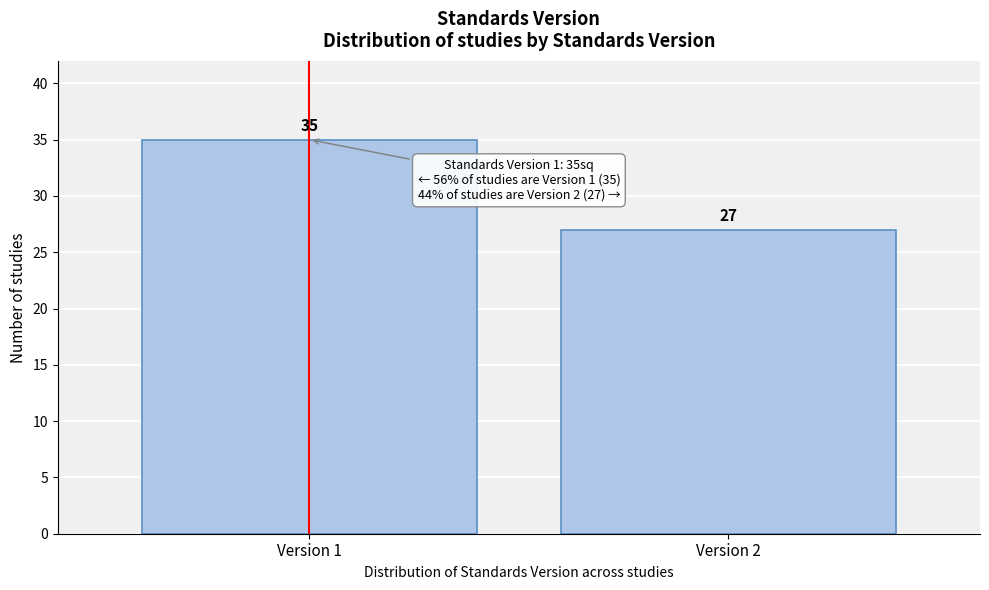

Reading left to right, extract all data points from this chart.

35	27